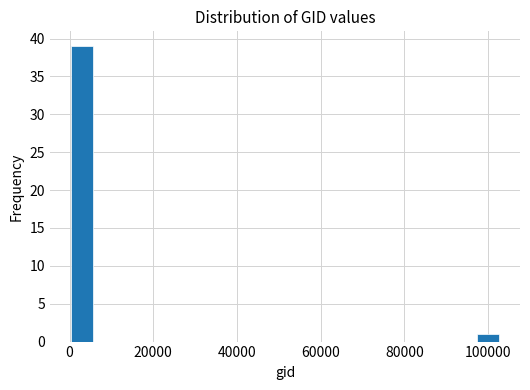

Read against the x-axis, roughly where is the centre of the tallest bar?

2000